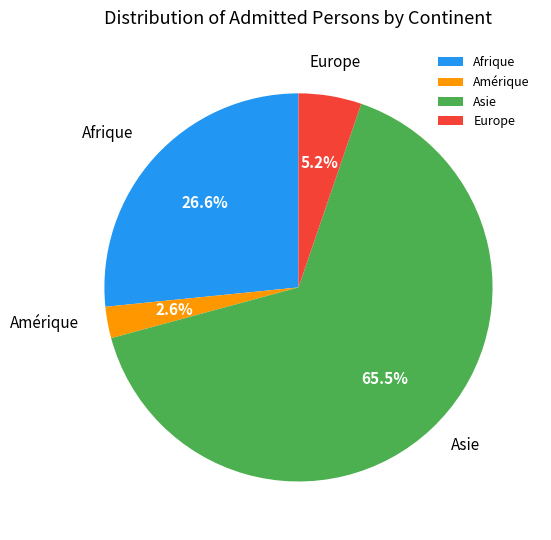

To the nearest percent, what is the difference between the Asie and Amérique slice percentages?

63%